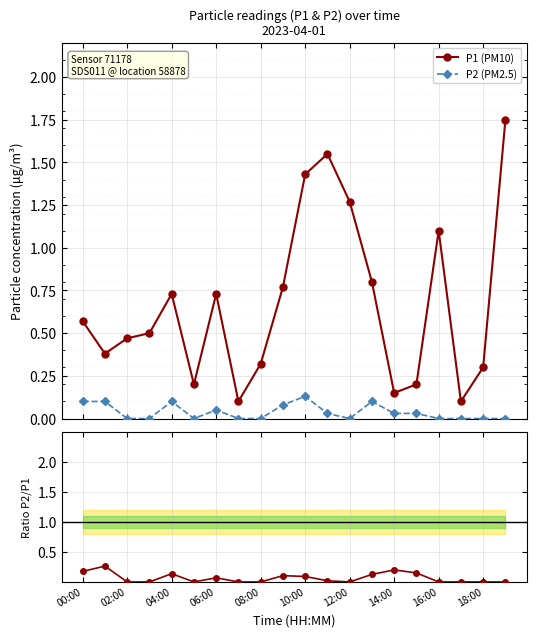

At how many categories does at least one series exceed 0?

20